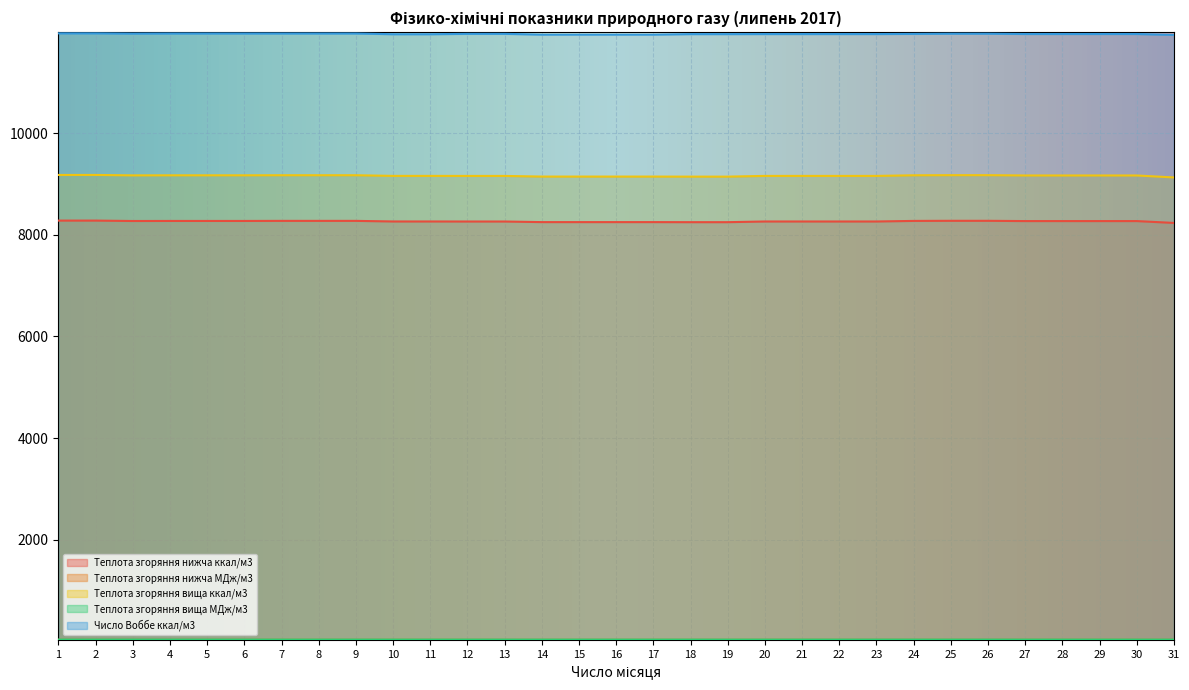

What is the value of the Теплота згоряння нижча МДж/м3 point at the 5th from the left?

34.6